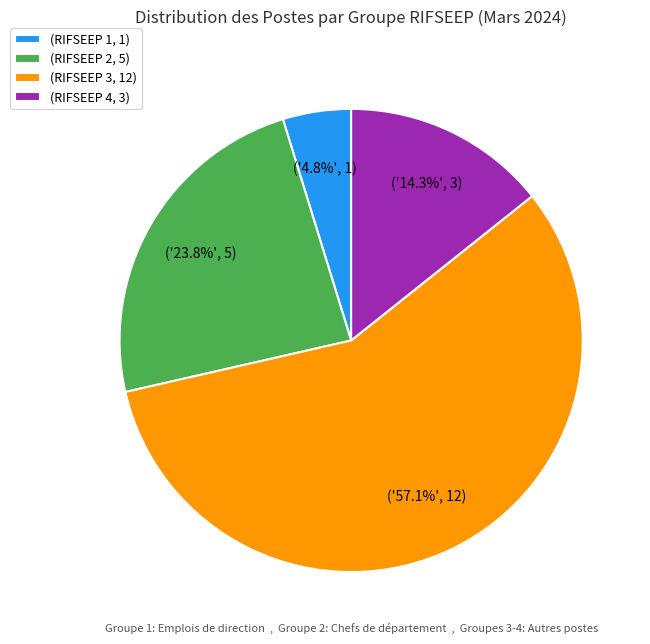

How much of the chart is everything except (RIFSEEP 1, 1)?

95.2%